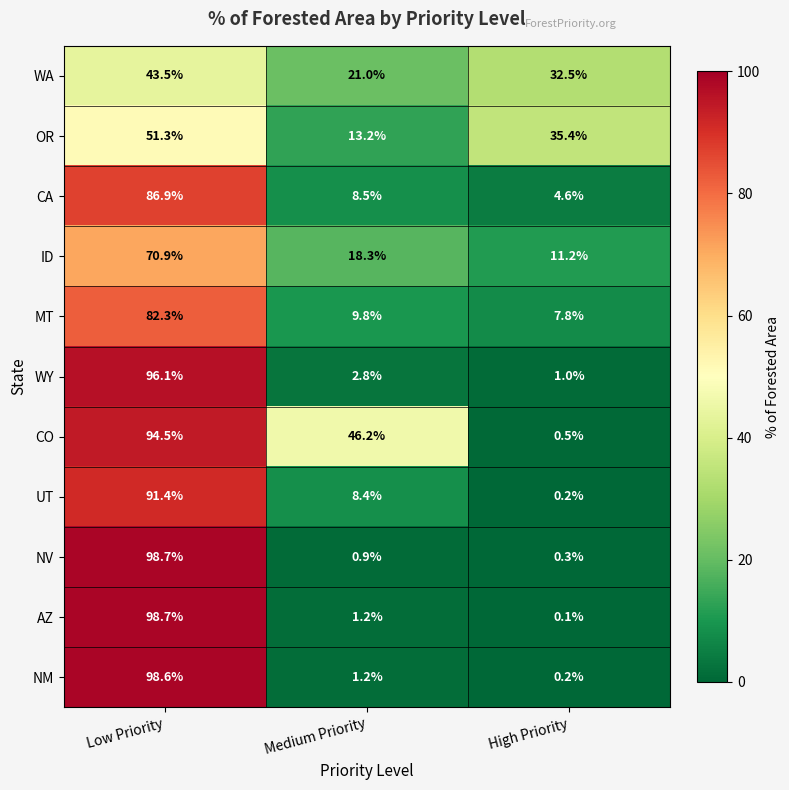

Which label corresponds to the smallest value in the chart?

High Priority